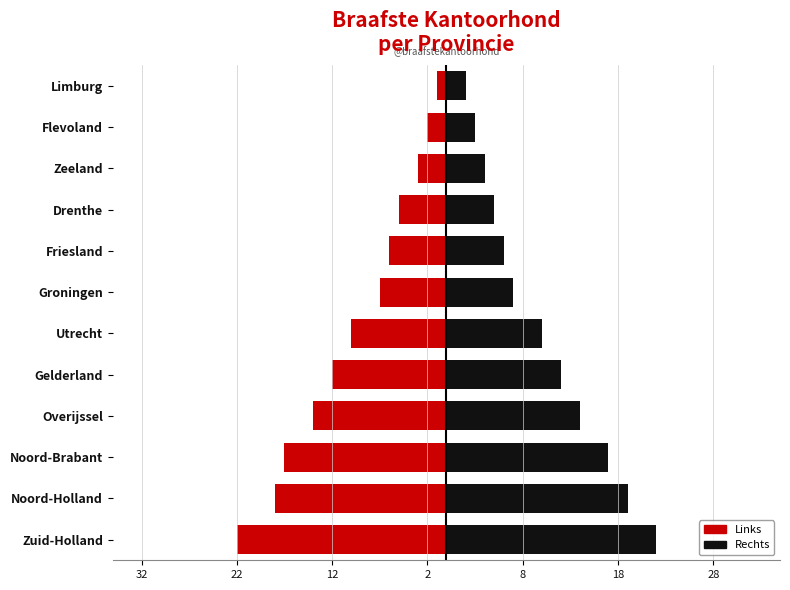

True or false: Links has a value of -4 at Zeeland.

False